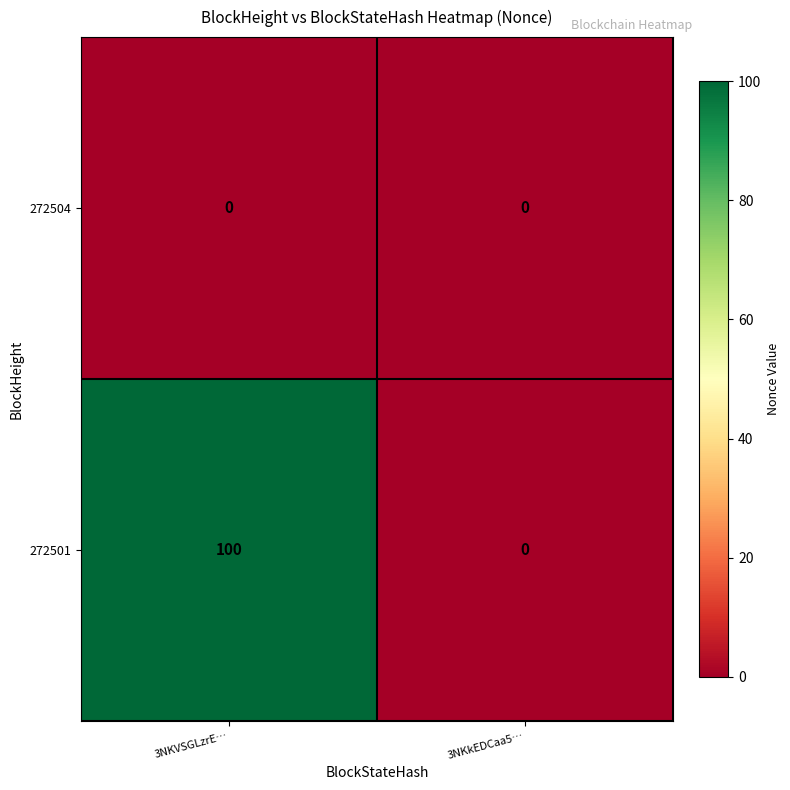

What is the sum of all 272501 values?

100